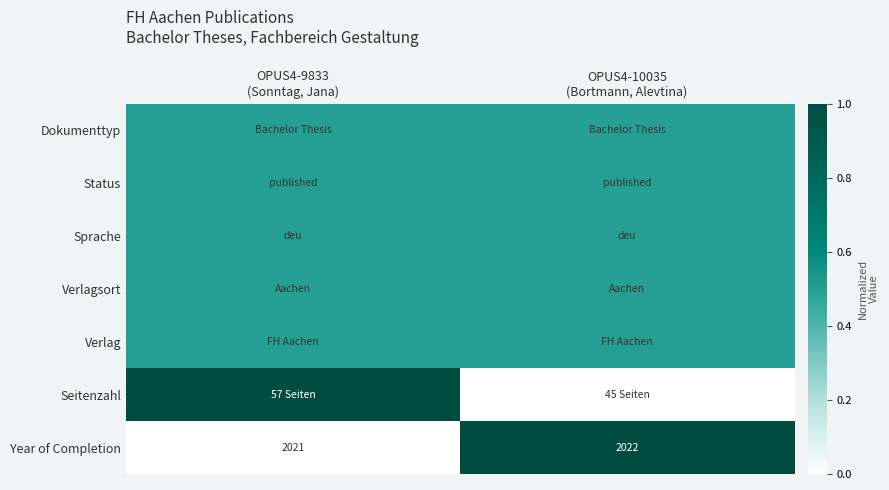

What is the maximum value for Year of Completion?

2022.0